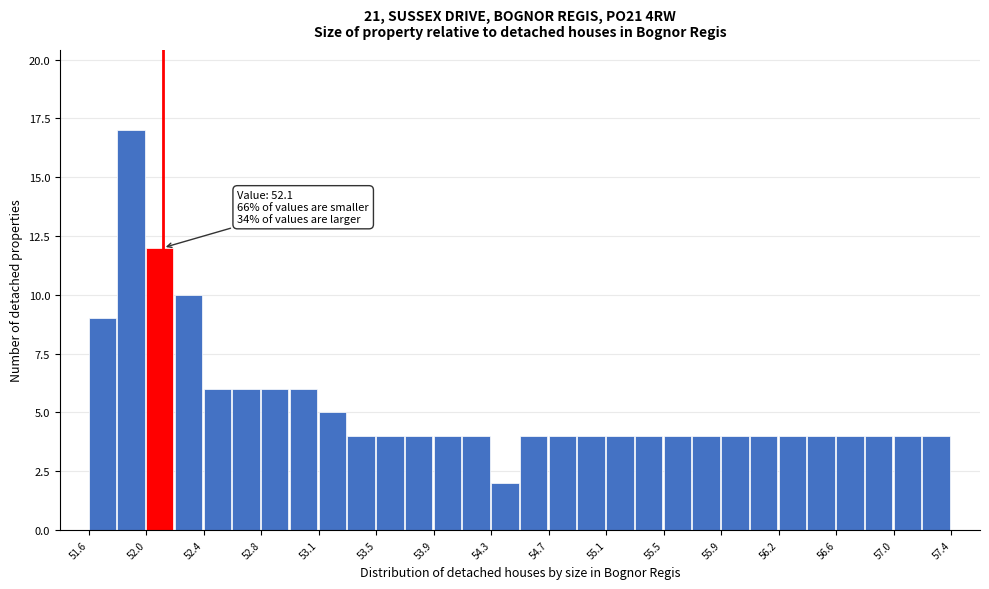

Read against the x-axis, roughly where is the centre of the tallest bar?

51.90